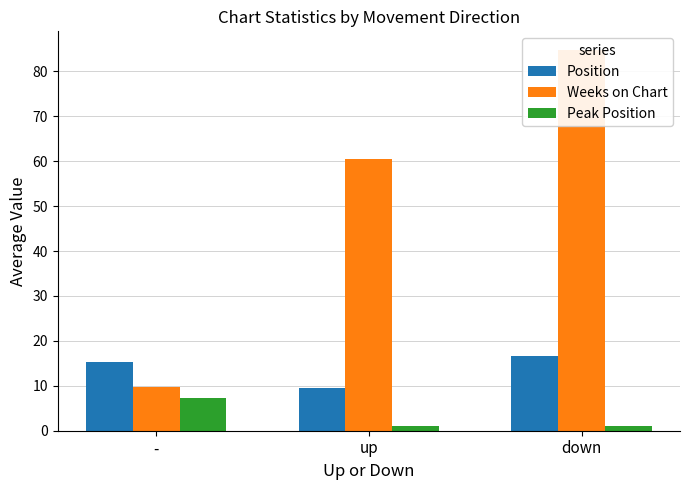

How many data points in Peak Position are above 1?

2